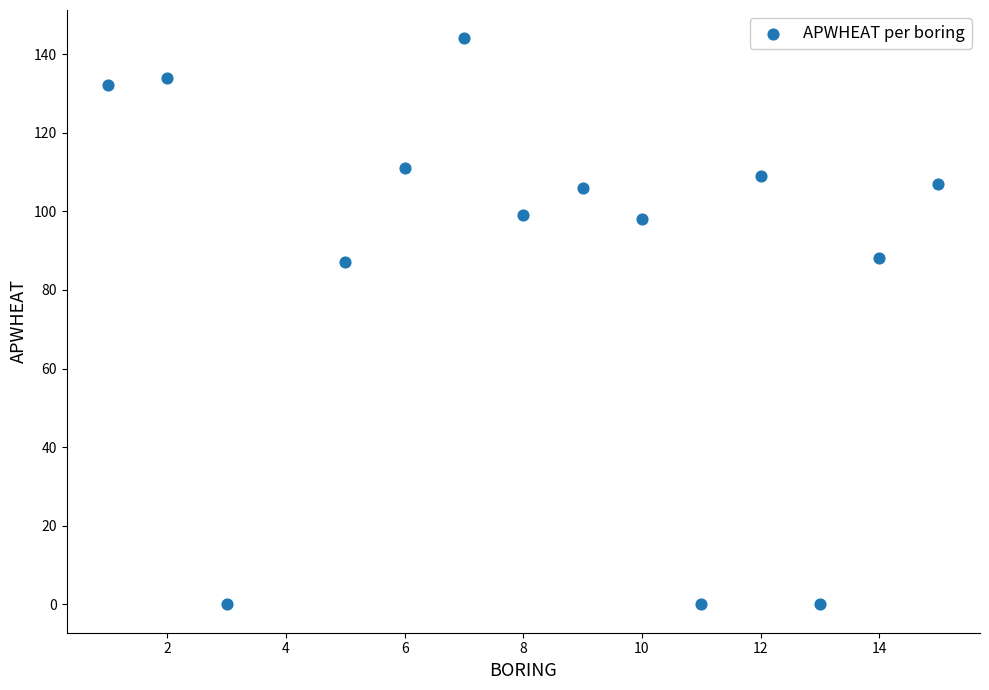

What is the range of Y values (max minus min)?

144